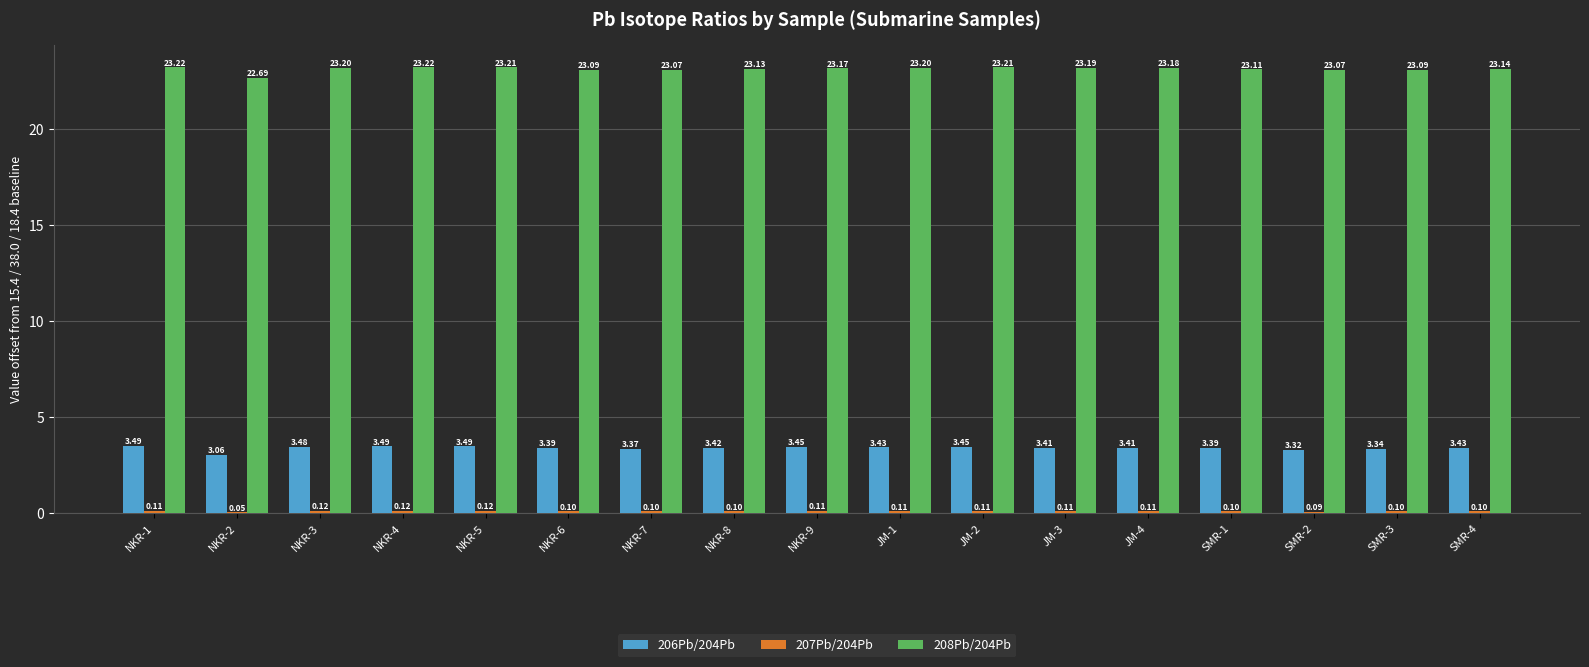

Which series has the largest total across all categories?

208Pb/204Pb